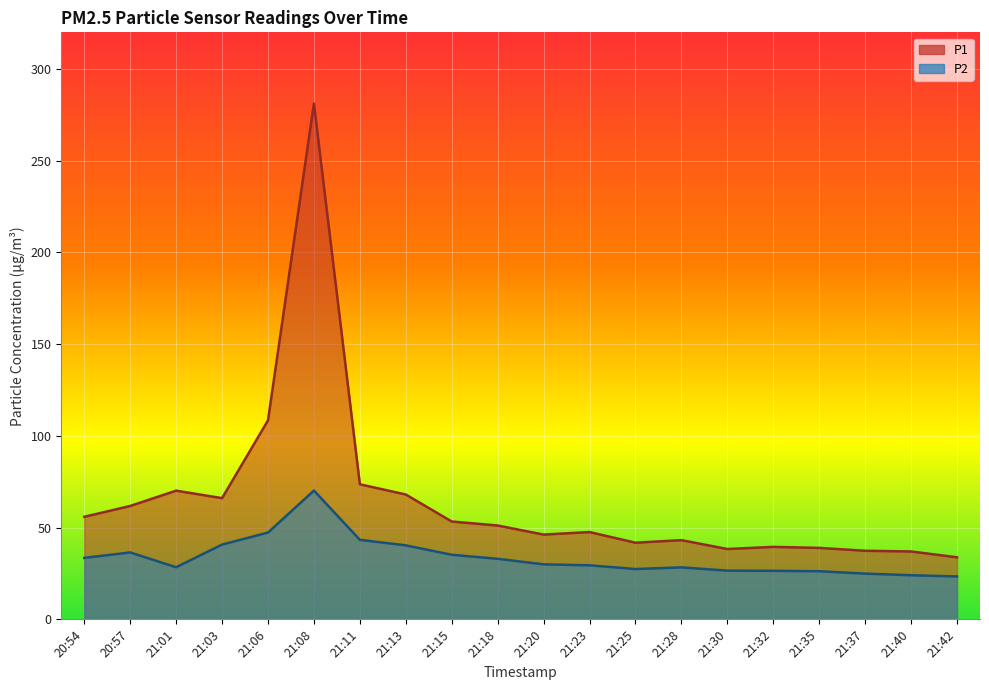

Reading right to left, list all the values displayed in this chart.

P1: 33.8	37.0	37.4	39.0	39.5	38.3	43.2	41.8	47.6	46.2	51.1	53.3	68.0	73.6	281.2	108.5	66.1	70.2	61.8	55.9
P2: 23.4	24.1	24.9	26.2	26.4	26.6	28.3	27.4	29.4	30.0	33.0	35.2	40.3	43.4	70.2	47.3	40.8	28.4	36.5	33.5